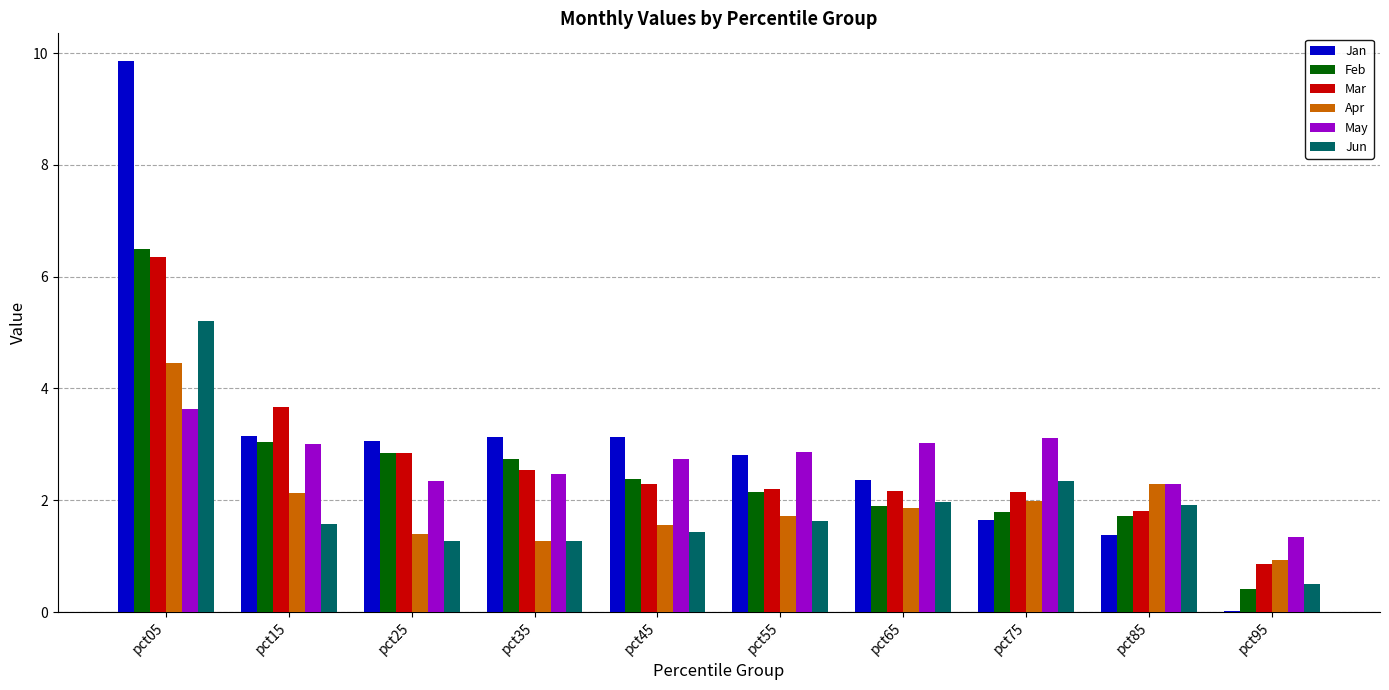

How many groups of bars are there?

10